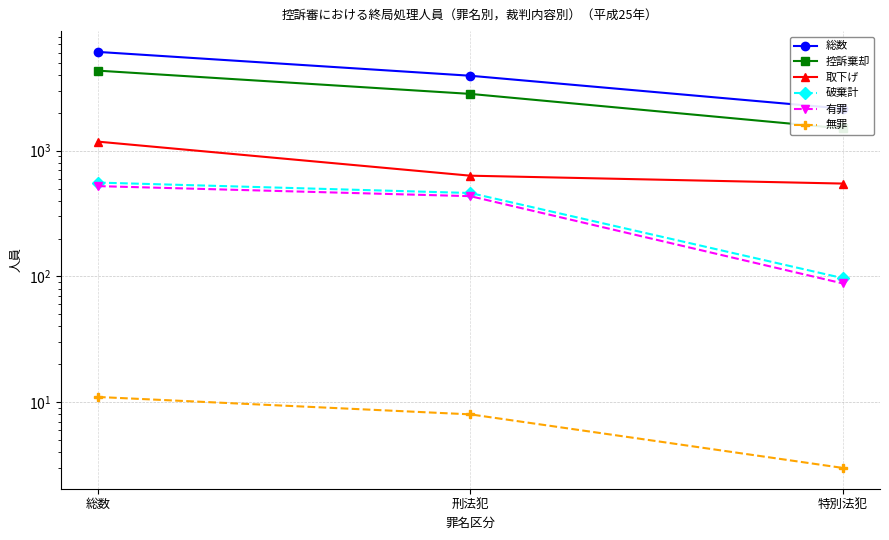

Rank the series by their maximum value, from lowest to highest.

無罪, 有罪, 破棄計, 取下げ, 控訴棄却, 総数